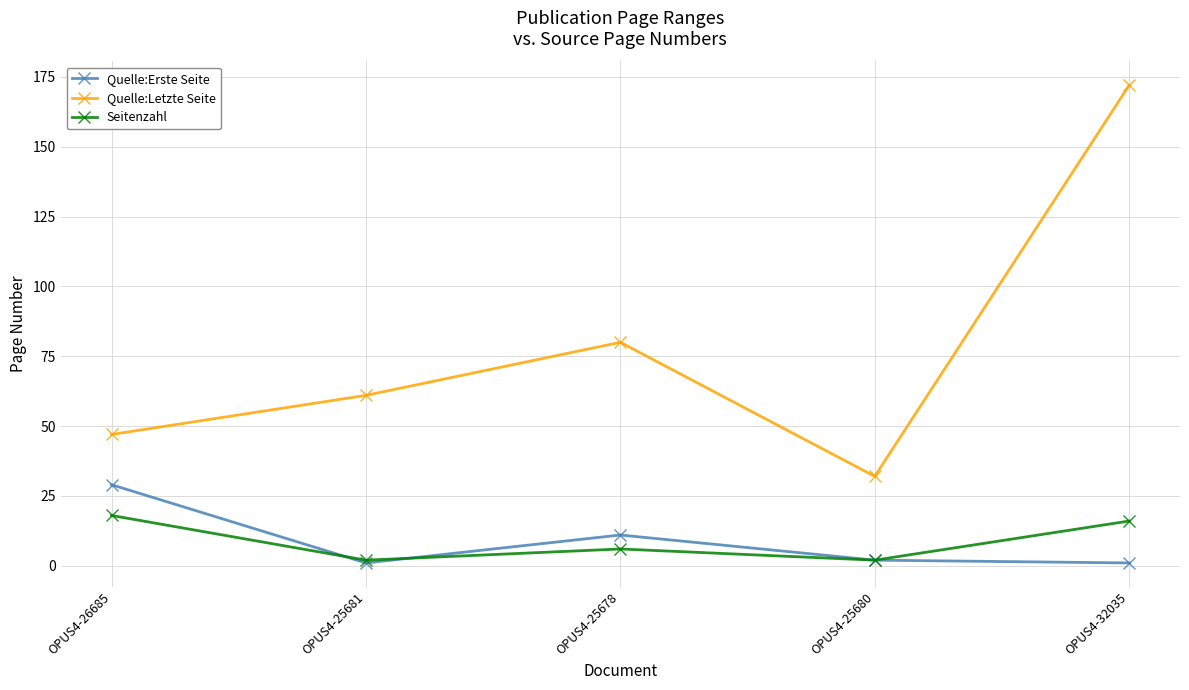

Rank the series at OPUS4-26685 from highest to lowest value.

Quelle:Letzte Seite, Quelle:Erste Seite, Seitenzahl